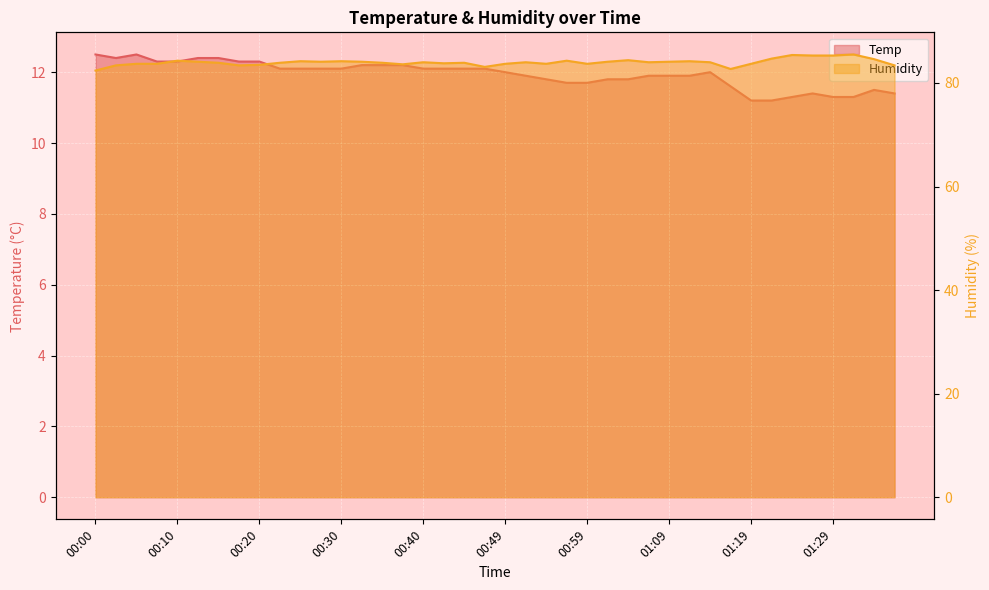

Reading left to right, transcribe all the data shown in this chart.

Temp: 12.5	12.4	12.5	12.3	12.3	12.4	12.4	12.3	12.3	12.1	12.1	12.1	12.1	12.2	12.2	12.2	12.1	12.1	12.1	12.1	12.0	11.9	11.8	11.7	11.7	11.8	11.8	11.9	11.9	11.9	12.0	11.6	11.2	11.2	11.3	11.4	11.3	11.3	11.5	11.4
Humidity: 82.4	83.4	83.7	83.7	84.3	84.1	83.9	83.4	83.5	83.9	84.2	84.1	84.2	84.1	83.9	83.6	84.0	83.8	83.9	83.1	83.7	84.0	83.7	84.3	83.7	84.1	84.4	84.0	84.1	84.2	84.0	82.7	83.7	84.7	85.4	85.3	85.3	85.5	84.6	83.4